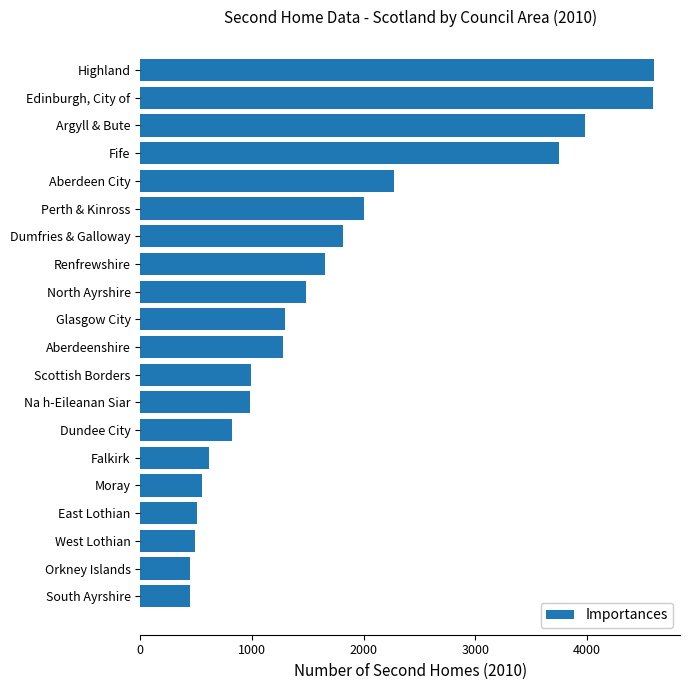

True or false: the data shows 2390 at Dumfries & Galloway.

False